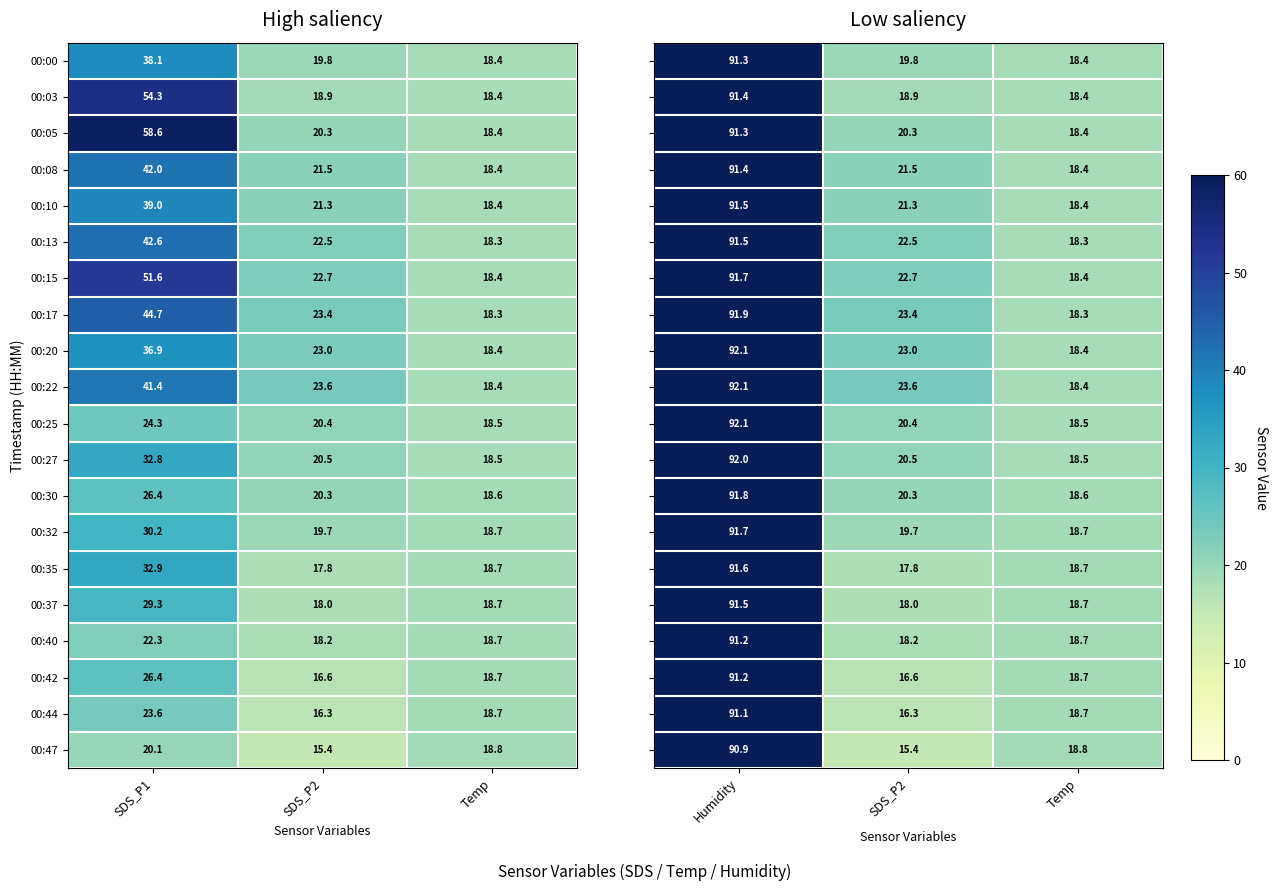

What is the lowest value of the 00:47 series?

15.4